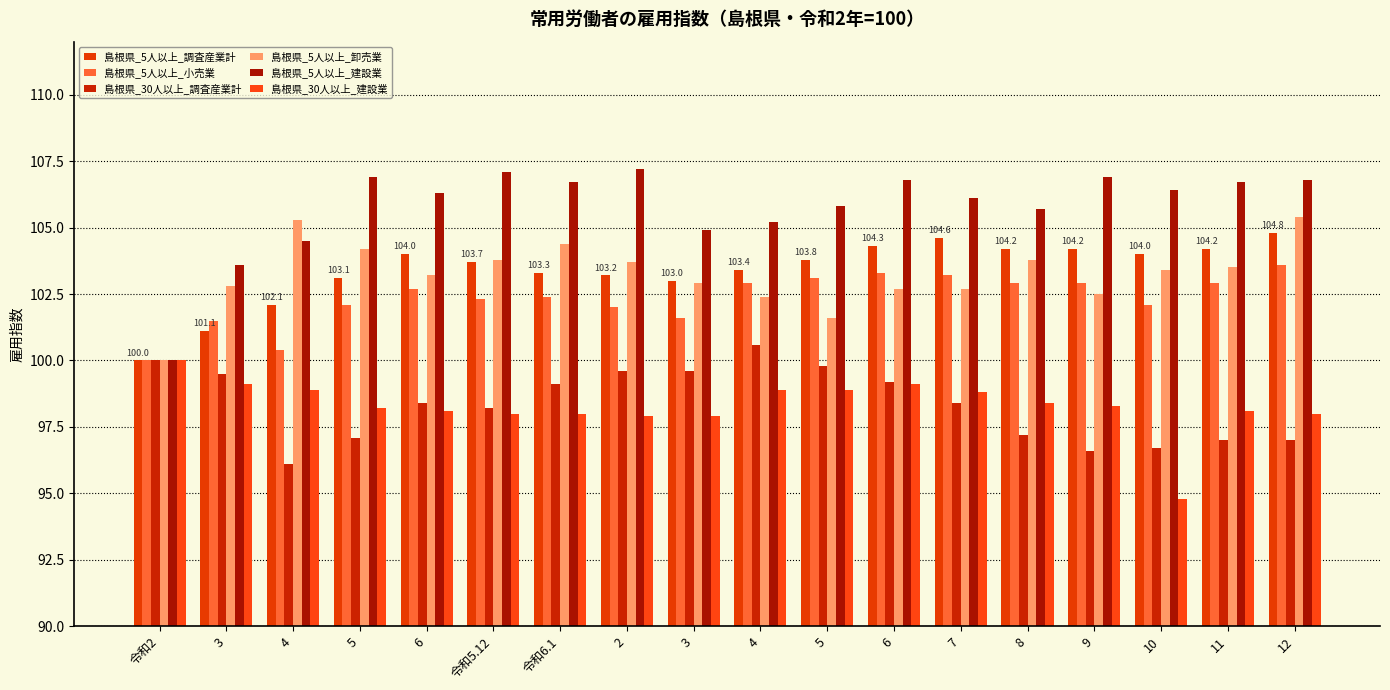

How many series are shown in this chart?

6